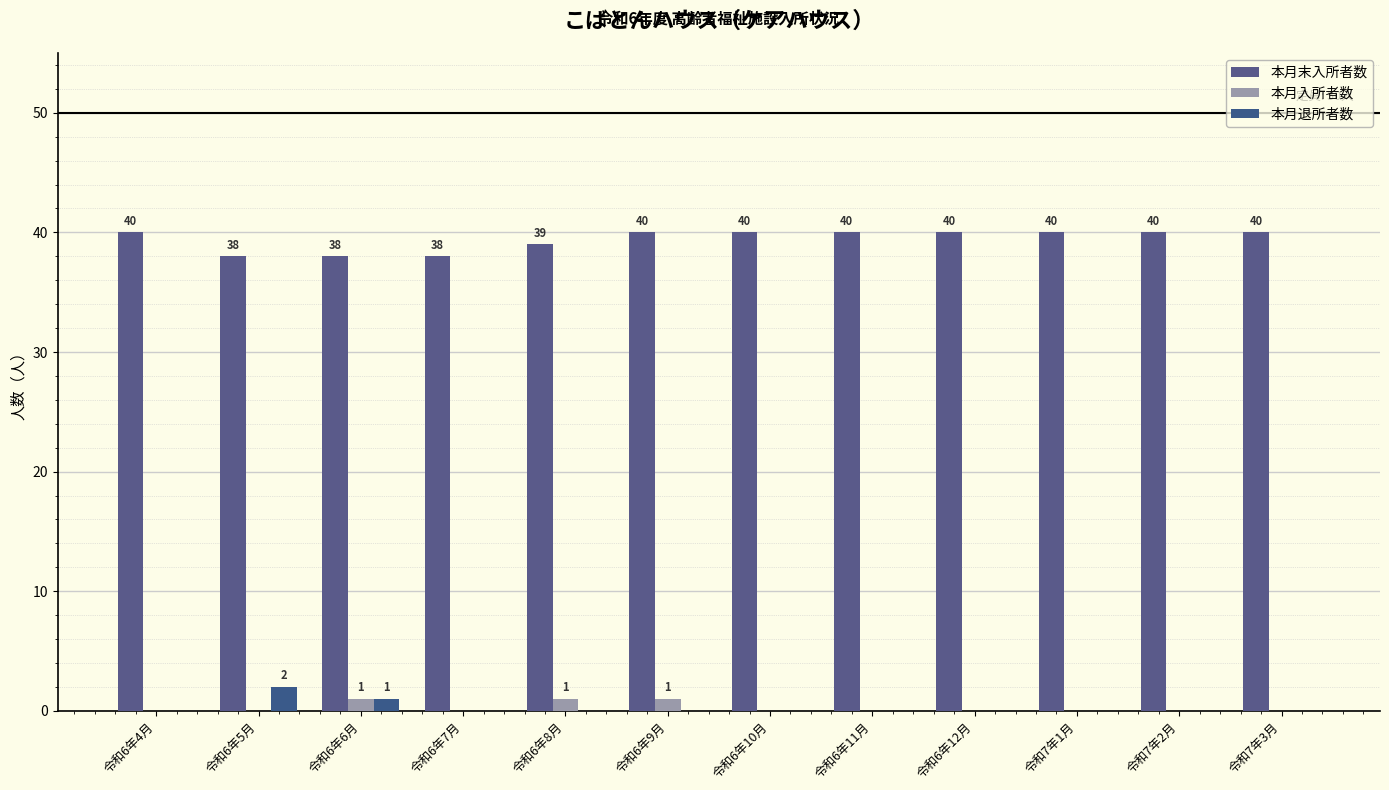

Which series has the largest total across all categories?

本月末入所者数